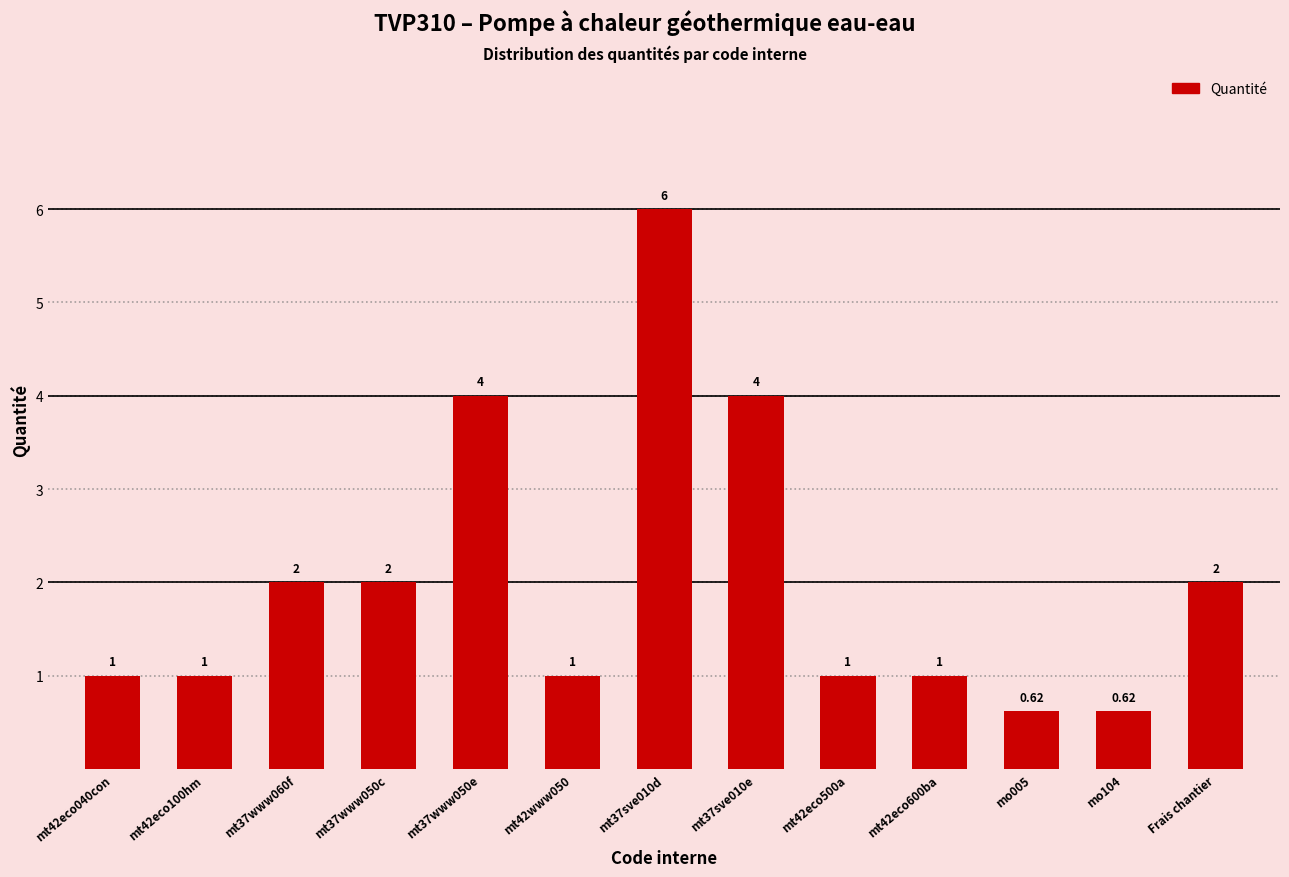

What is the difference between the values at Frais chantier and mt42www050?

1.0